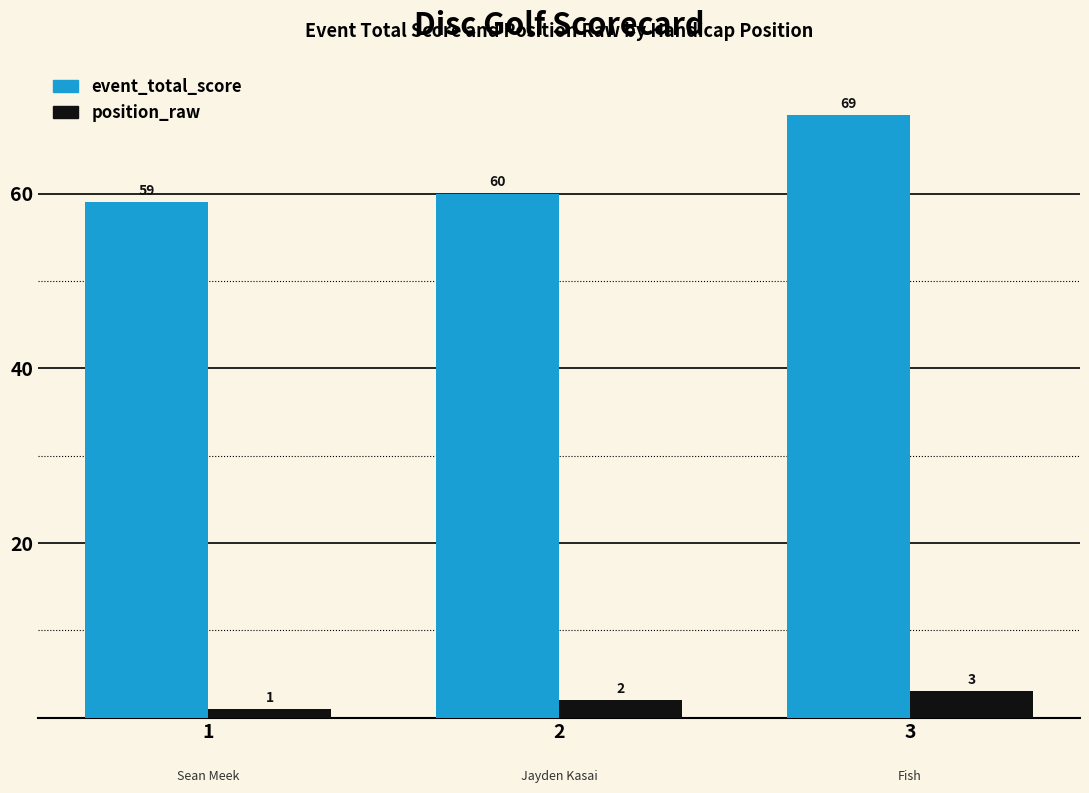

What is the difference between the maximum and second lowest values in the event_total_score series?

9